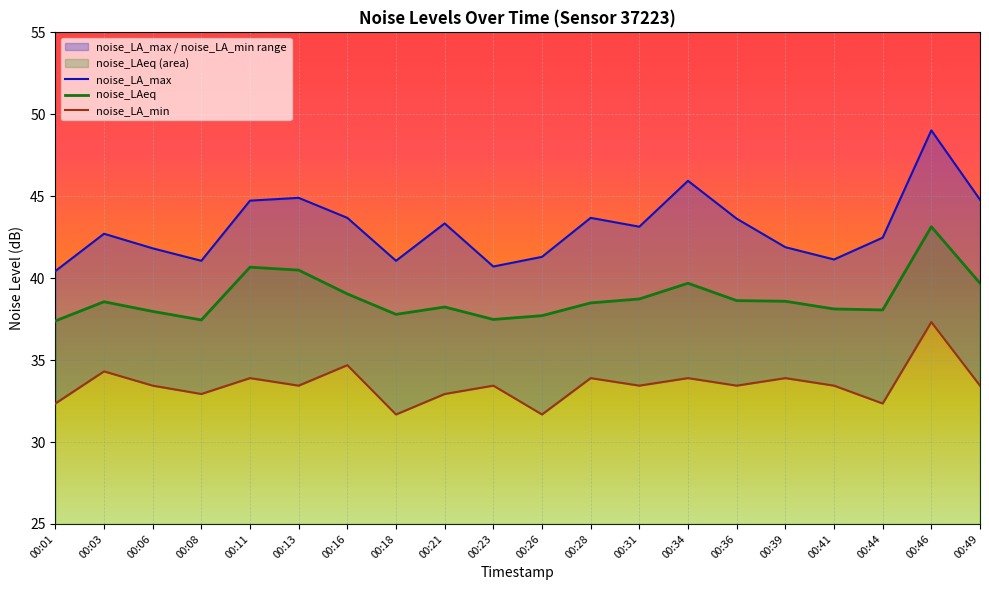

What is the maximum value shown in the chart?

49.0